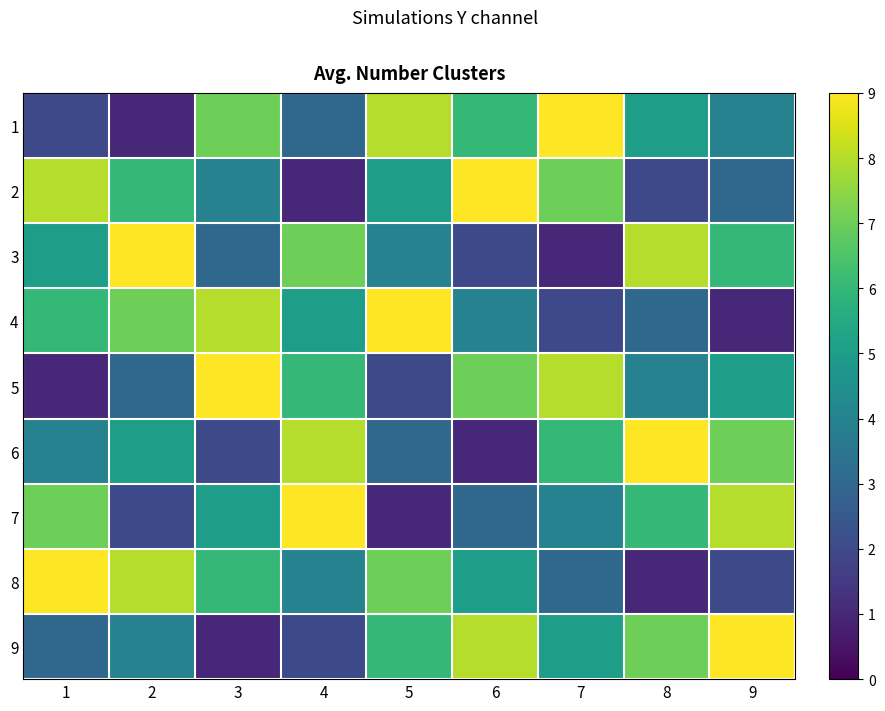

Reading left to right, list all the values displayed in this chart.

1: 1=2	2=1	3=7	4=3	5=8	6=6	7=9	8=5	9=4
2: 1=8	2=6	3=4	4=1	5=5	6=9	7=7	8=2	9=3
3: 1=5	2=9	3=3	4=7	5=4	6=2	7=1	8=8	9=6
4: 1=6	2=7	3=8	4=5	5=9	6=4	7=2	8=3	9=1
5: 1=1	2=3	3=9	4=6	5=2	6=7	7=8	8=4	9=5
6: 1=4	2=5	3=2	4=8	5=3	6=1	7=6	8=9	9=7
7: 1=7	2=2	3=5	4=9	5=1	6=3	7=4	8=6	9=8
8: 1=9	2=8	3=6	4=4	5=7	6=5	7=3	8=1	9=2
9: 1=3	2=4	3=1	4=2	5=6	6=8	7=5	8=7	9=9